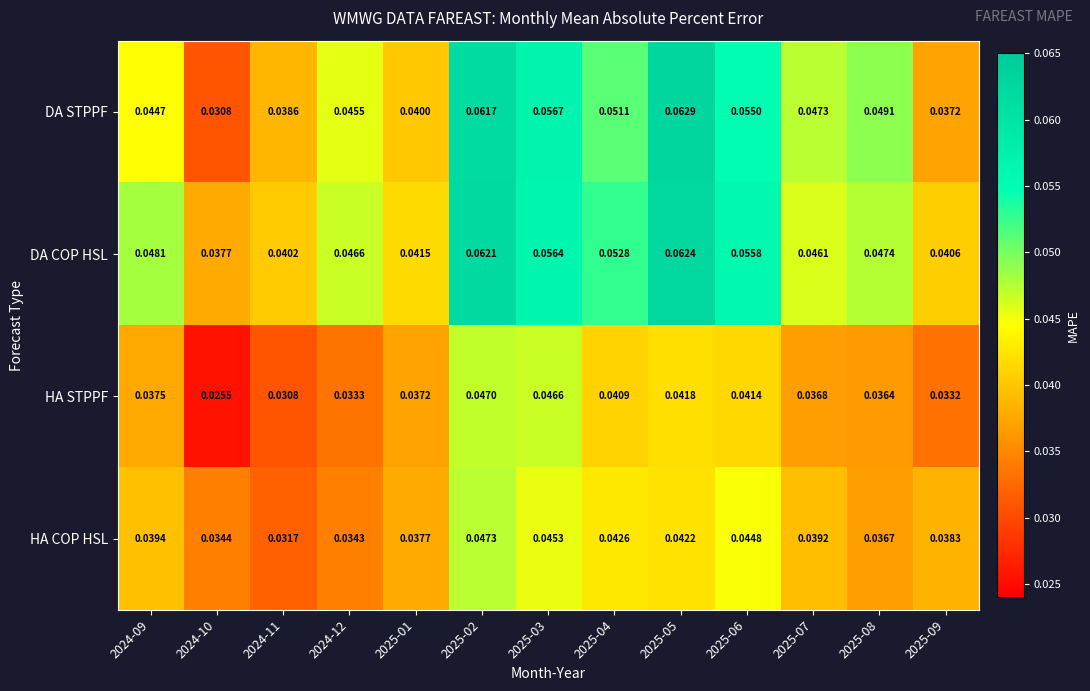

Which series has the widest spread of values?

DA STPPF